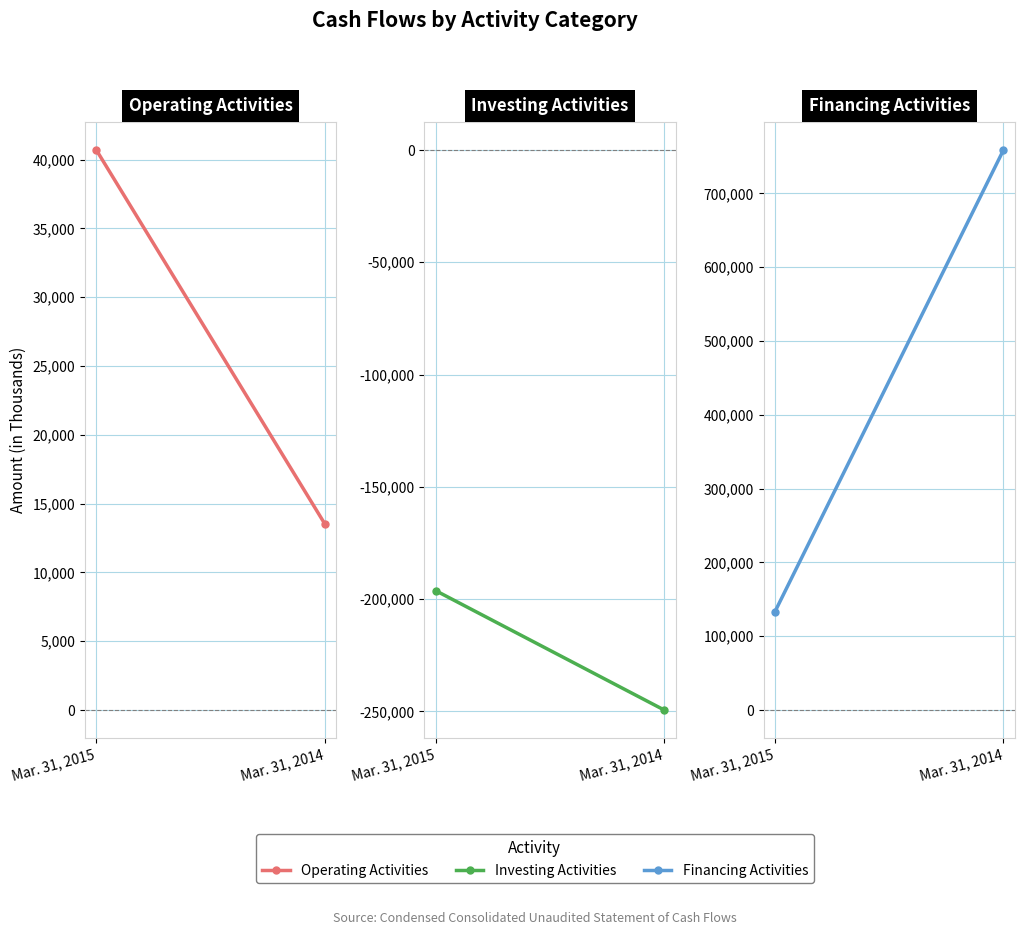

The Financing Activities series shows 758920 at Mar. 31, 2014. True or false?

True